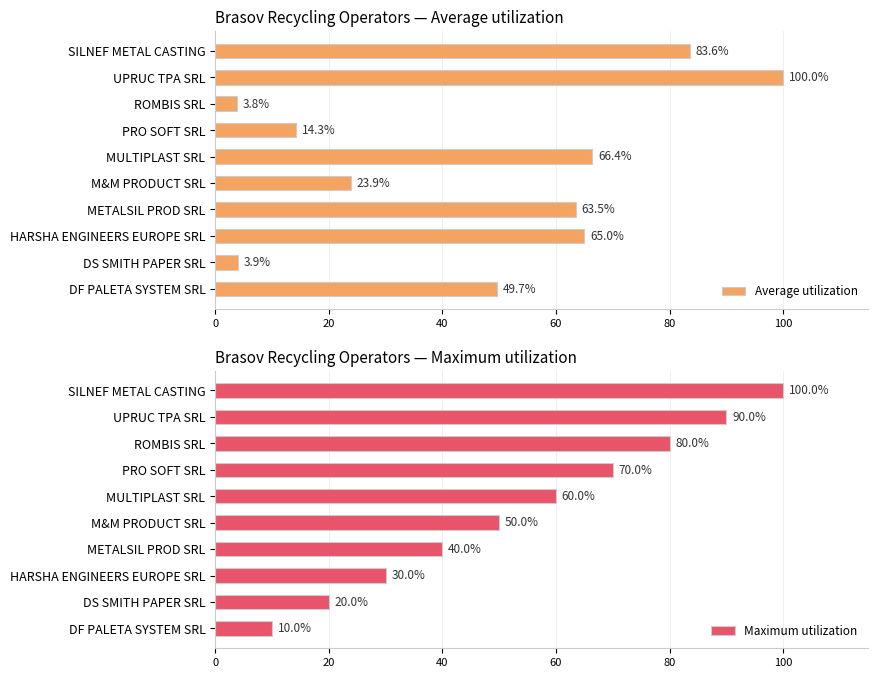

Which series has the widest spread of values?

Average utilization